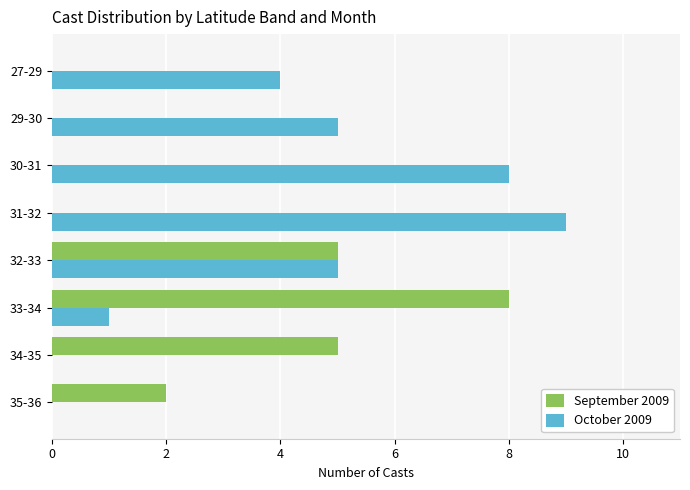

What is the total value across all series at 32-33?

10